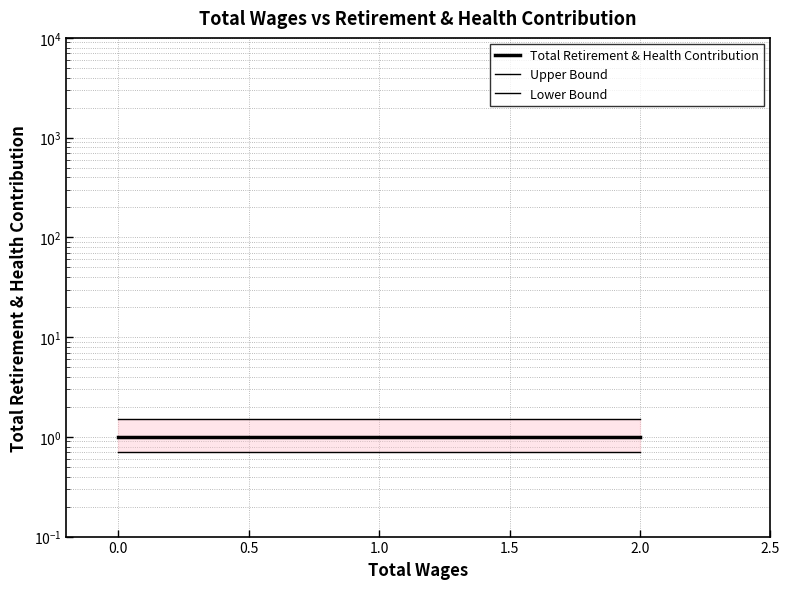

What are all the series names shown in the legend?

Total Retirement & Health Contribution, Upper Bound, Lower Bound